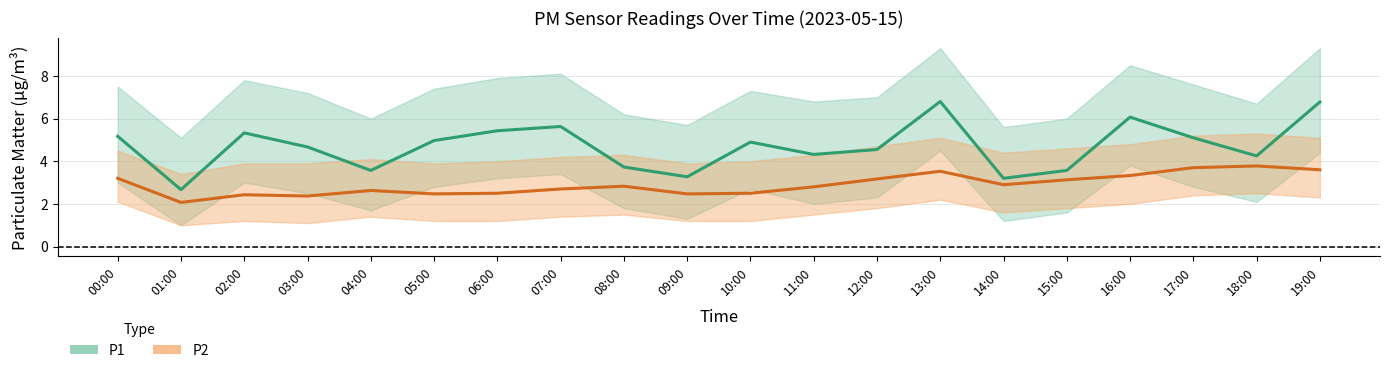

What are all the series names shown in the legend?

P1, P2